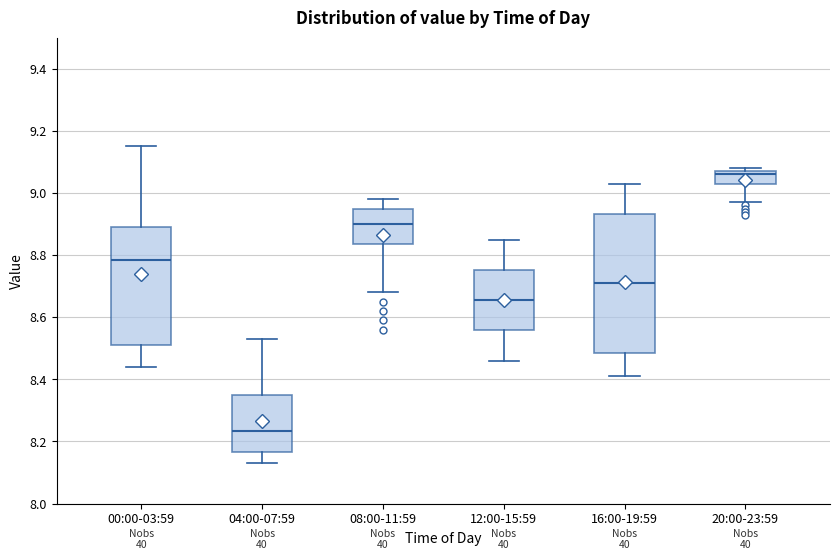

Reading left to right, transcribe this box plot: for each box, give where its median line is, the range the box spans, and where its two whiskers end, as read against the y-axis. The values are not printed on the chart, so give them approximately, as read against the axis.

00:00-03:59: median 8.78, box 8.52 to 8.90, whiskers 8.44 to 9.16
04:00-07:59: median 8.24, box 8.16 to 8.36, whiskers 8.14 to 8.54
08:00-11:59: median 8.90, box 8.84 to 8.96, whiskers 8.68 to 8.98
12:00-15:59: median 8.66, box 8.56 to 8.76, whiskers 8.46 to 8.86
16:00-19:59: median 8.72, box 8.48 to 8.94, whiskers 8.42 to 9.04
20:00-23:59: median 9.06, box 9.02 to 9.08, whiskers 8.98 to 9.08 (just above the box's upper edge)